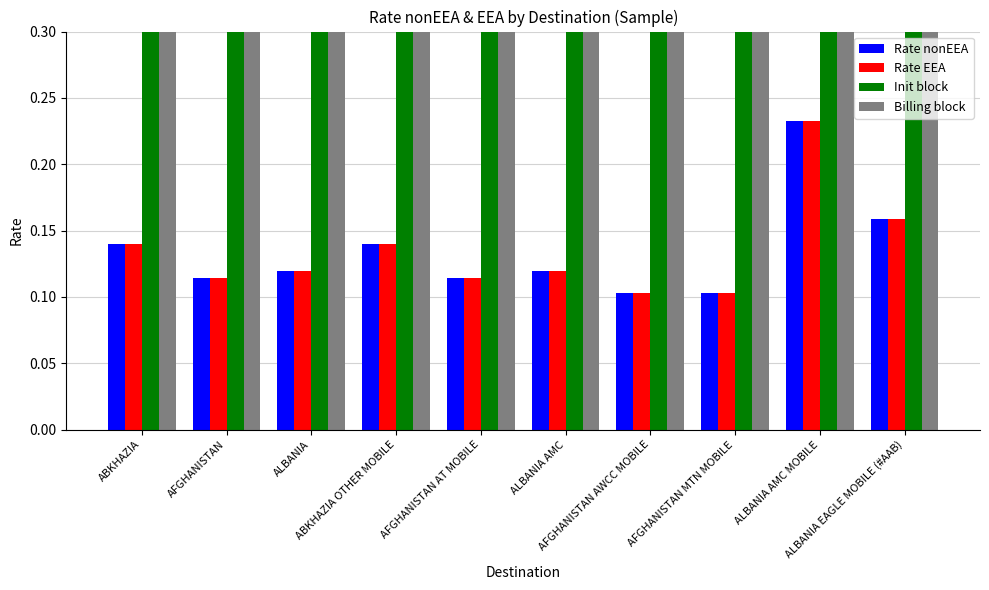

Rank the series at AFGHANISTAN from lowest to highest value.

Rate nonEEA, Rate EEA, Init block, Billing block